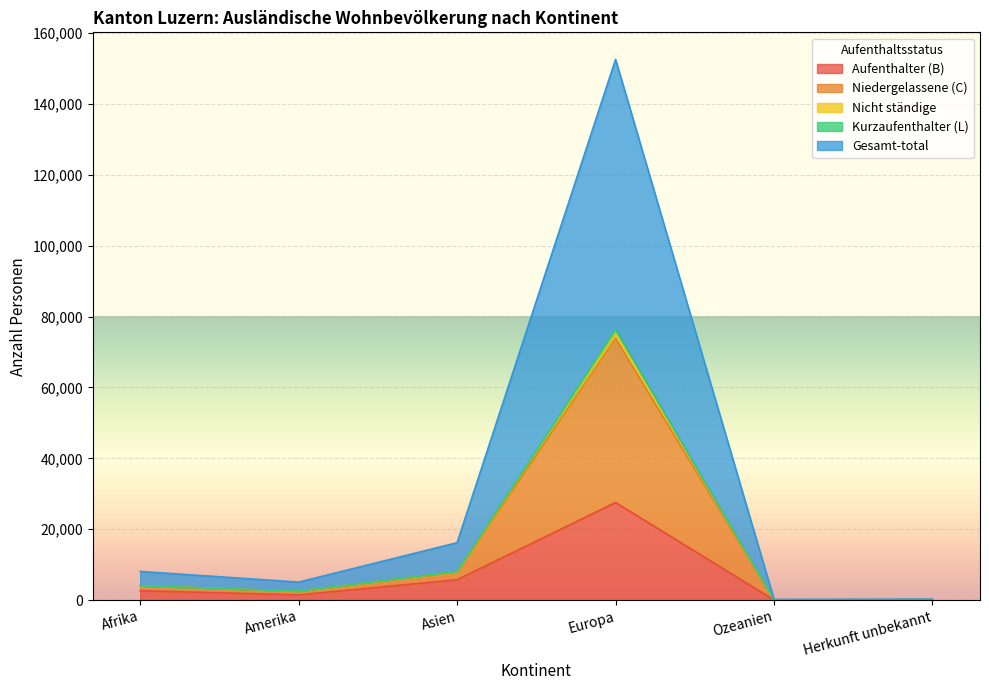

Where is Gesamt-total nearest to the value 36980?

Asien